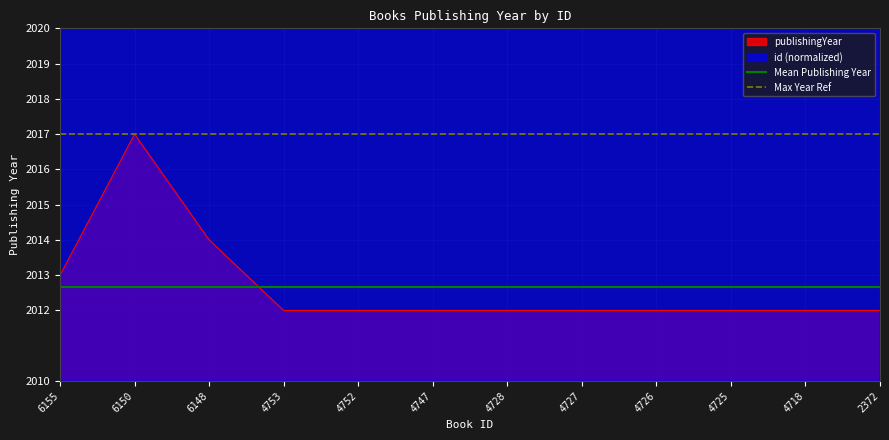

What is the maximum value shown in the chart?

2017.0